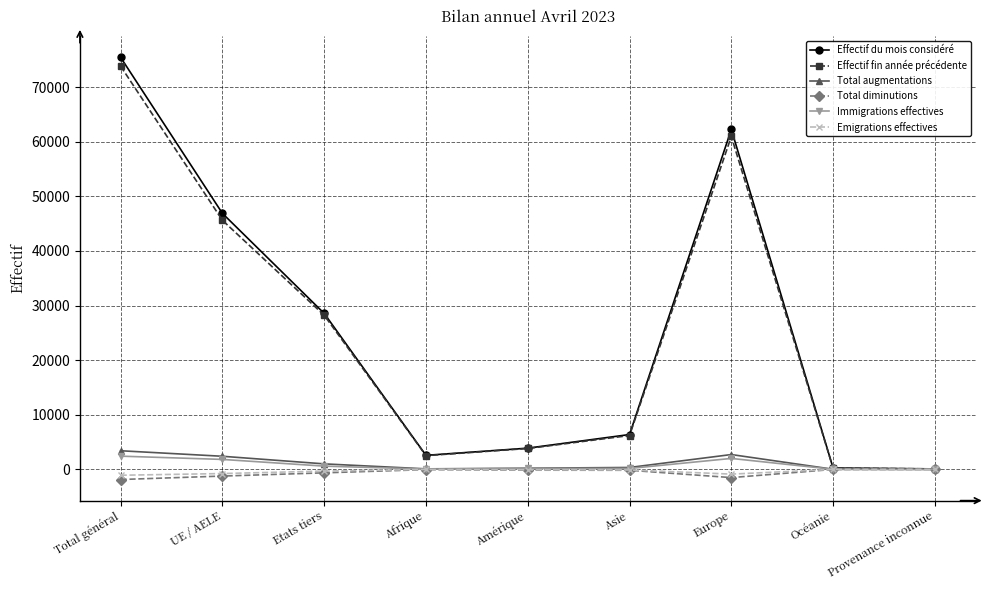

Read the Total augmentations value at Amérique.

217